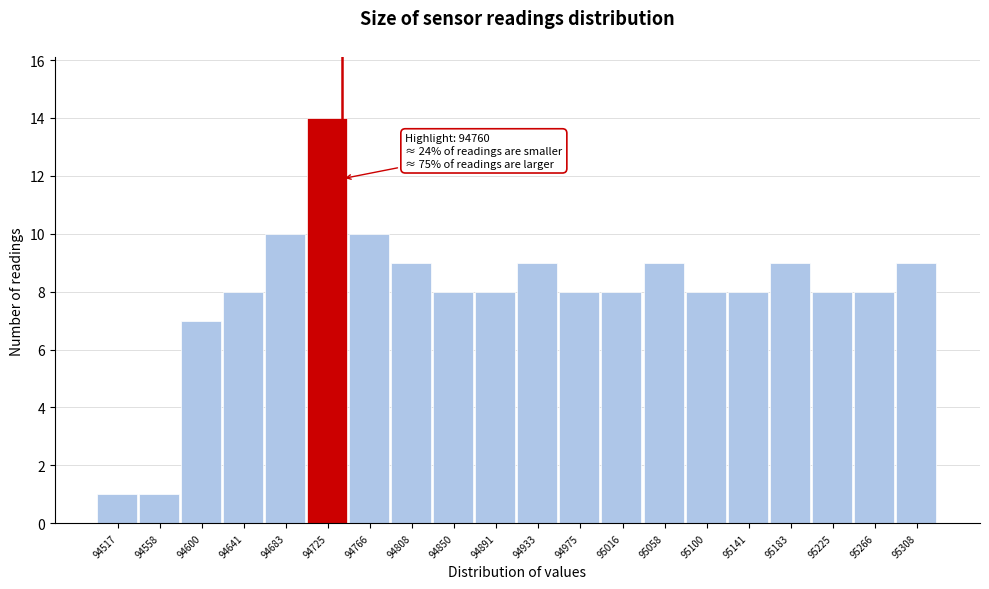

Reading right to left, extract all data points from this chart.

95308=9	95266=8	95225=8	95183=9	95141=8	95100=8	95058=9	95016=8	94975=8	94933=9	94891=8	94850=8	94808=9	94766=10	94725=14	94683=10	94641=8	94600=7	94558=1	94517=1